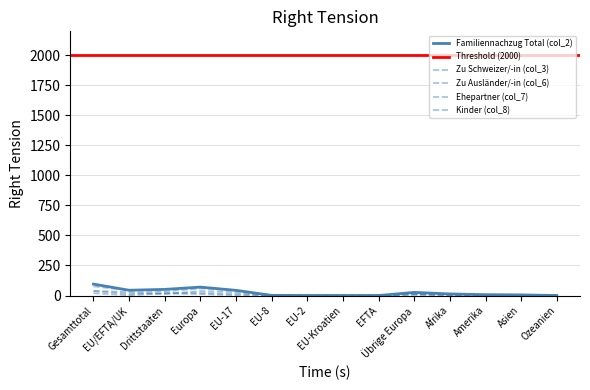

What are all the series names shown in the legend?

Familiennachzug Total (col_2), Zu Schweizer/-in (col_3), Zu Ausländer/-in (col_6), Ehepartner (col_7), Kinder (col_8)